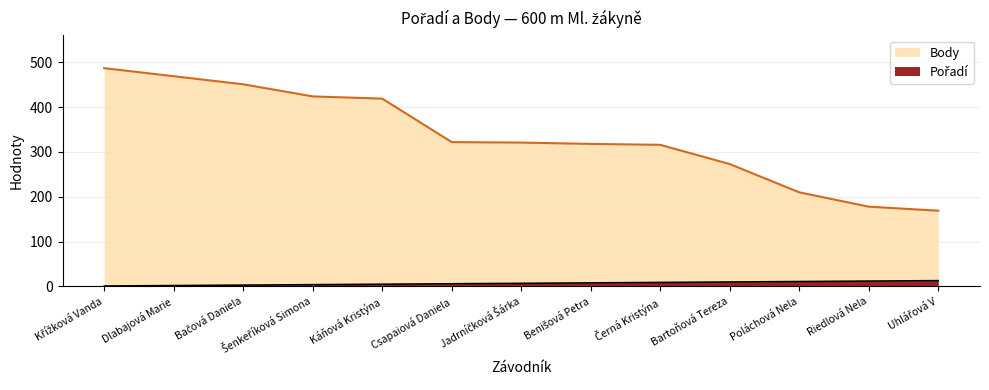

True or false: Body has more than 0 points higher than both neighbors.

False